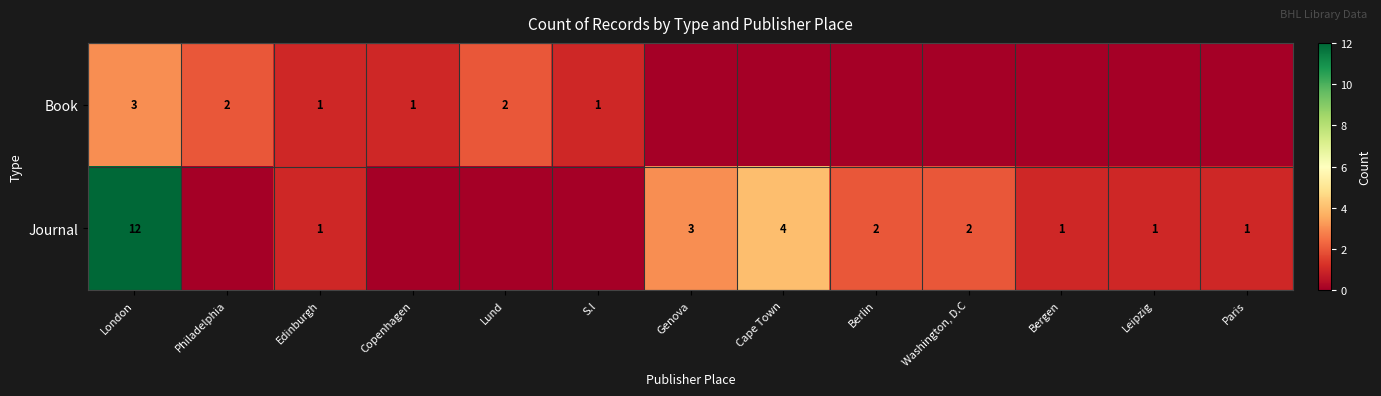

The Journal series shows 1 at Edinburgh. True or false?

True